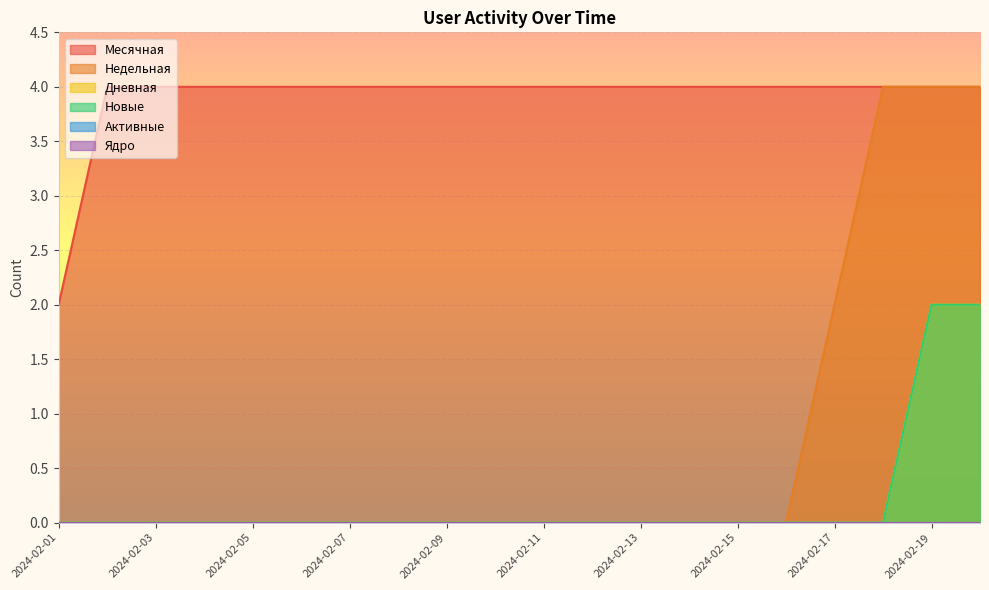

How many Новые values are between 0 and 1?

18